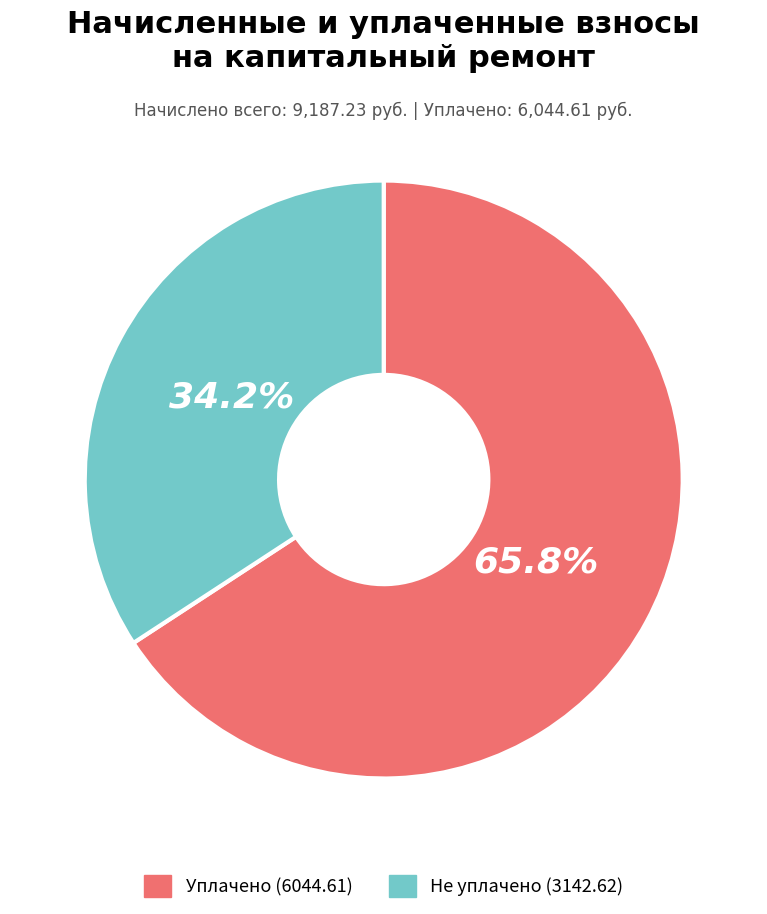

Does any single category account for the majority?

Yes